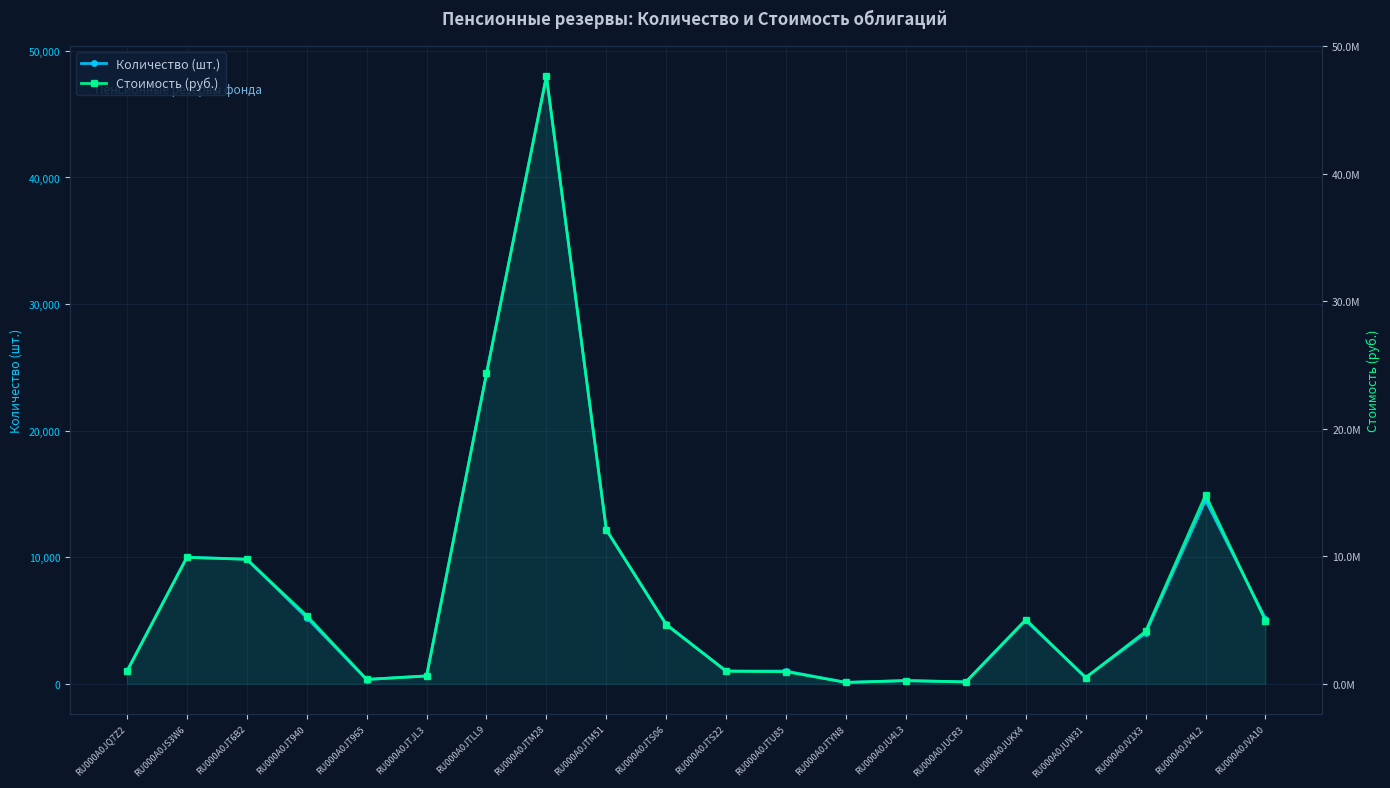

What is the spread (max minus min) of values at RU000A0JTS06?

4619630.0